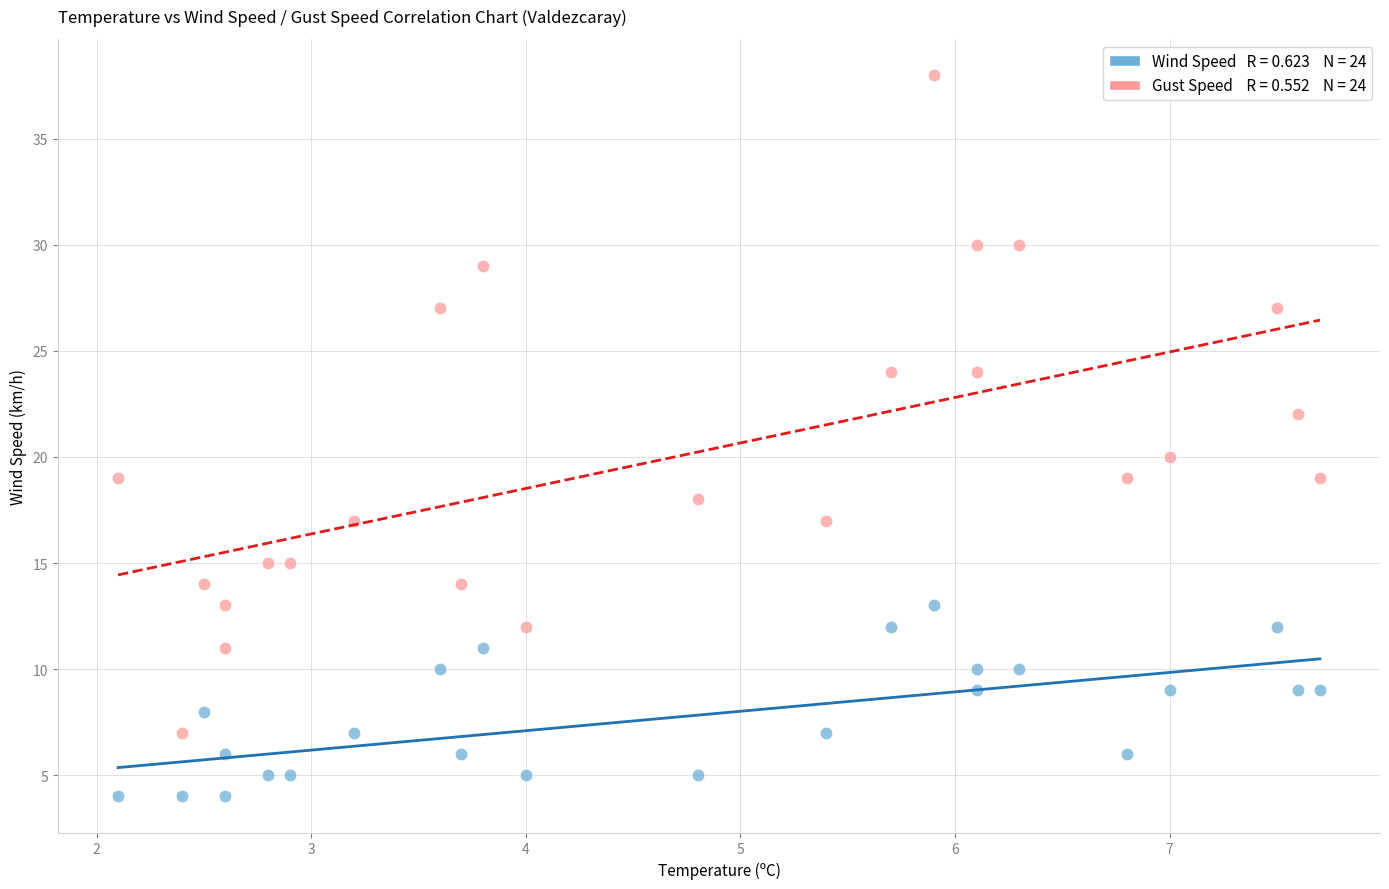

Across all data points, what is the range of Y values (max minus min)?

34